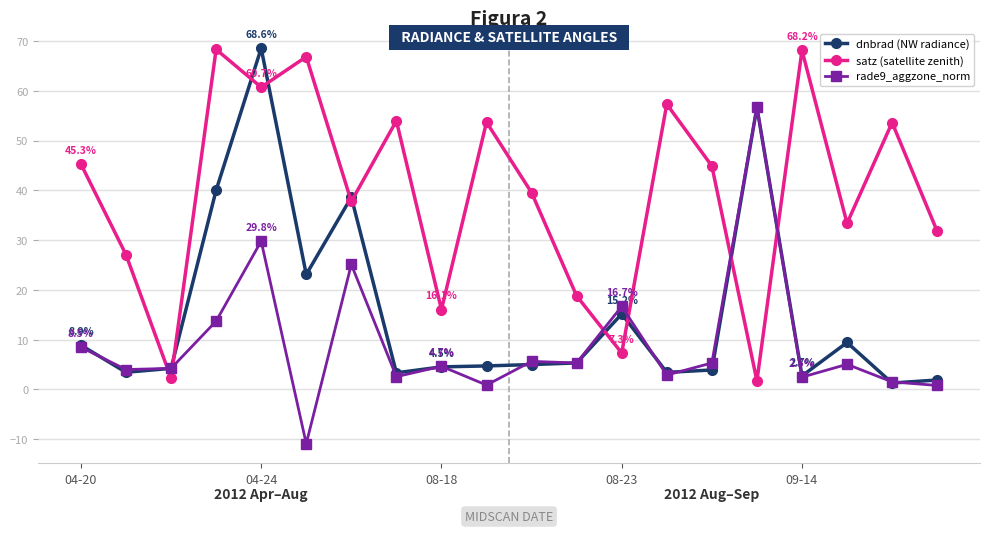

How many intersections are there between satz (satellite zenith) and dnbrad (NW radiance)?

10